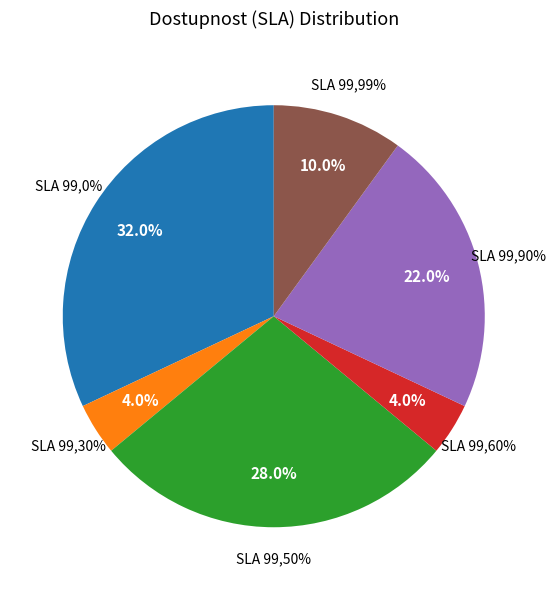

Rank the categories by value from highest to lowest.

SLA 99,0%, SLA 99,50%, SLA 99,90%, SLA 99,99%, SLA 99,30%, SLA 99,60%